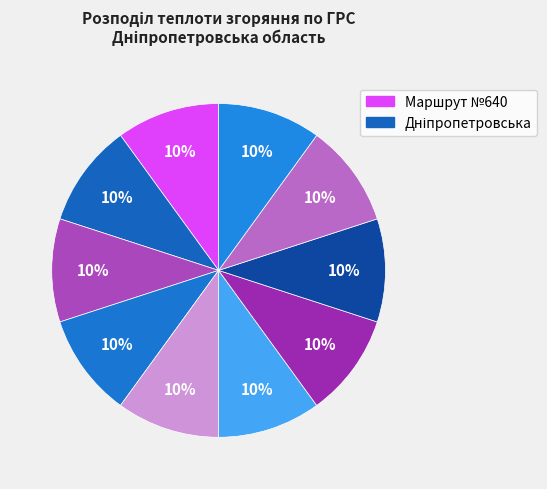

How many slices are in this pie chart?

10